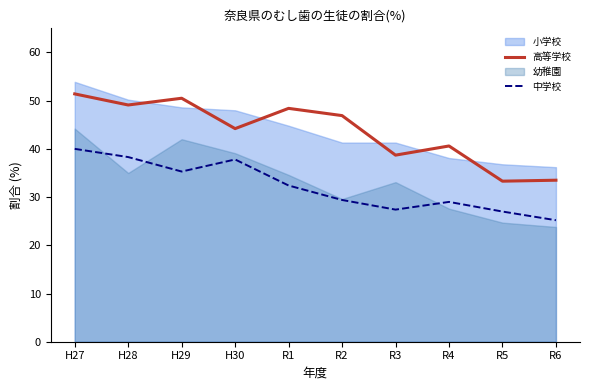

Between H28 and H30, which series saw the biggest shift?

高等学校